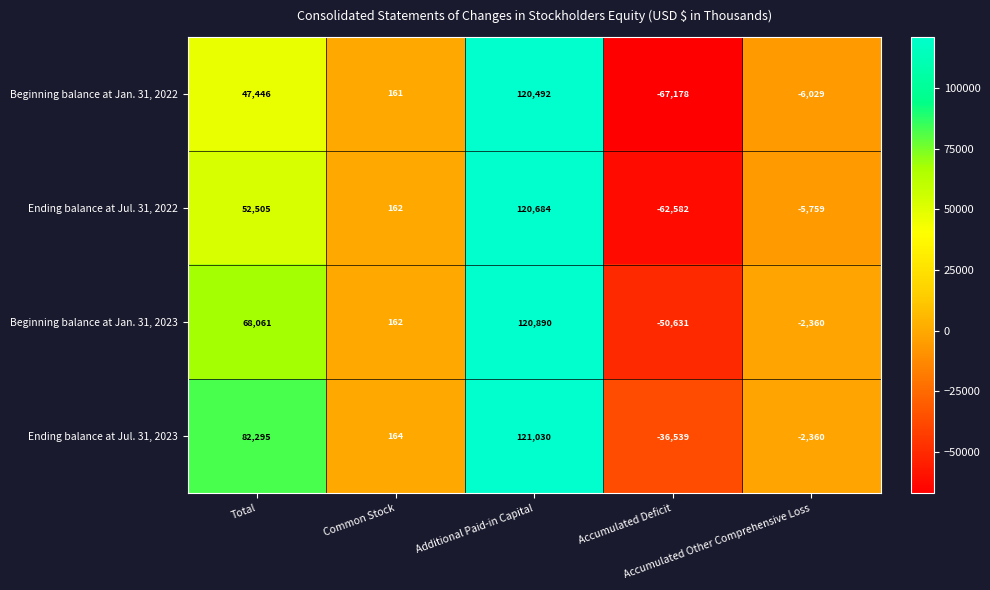

What is the difference between the maximum and minimum values in the Ending balance at Jul. 31, 2023 series?

157569